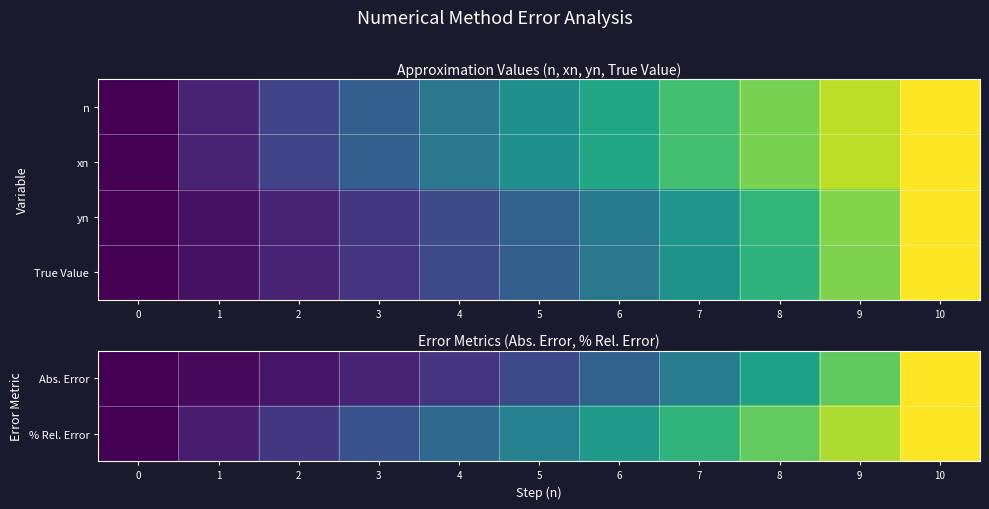

Rank the series by their maximum value, from highest to lowest.

Abs. Error, % Rel. Error, yn, True Value